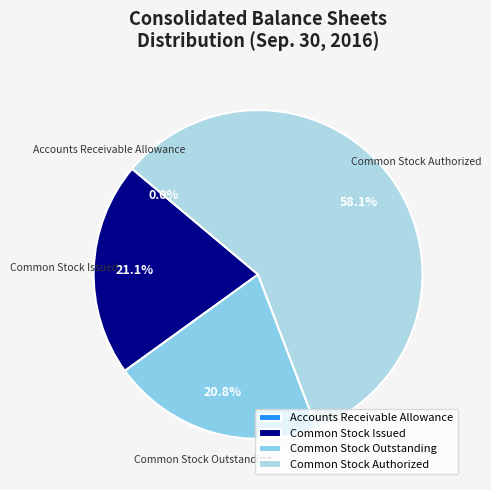

To the nearest percent, what is the difference between the largest and smallest slice percentages?

58%